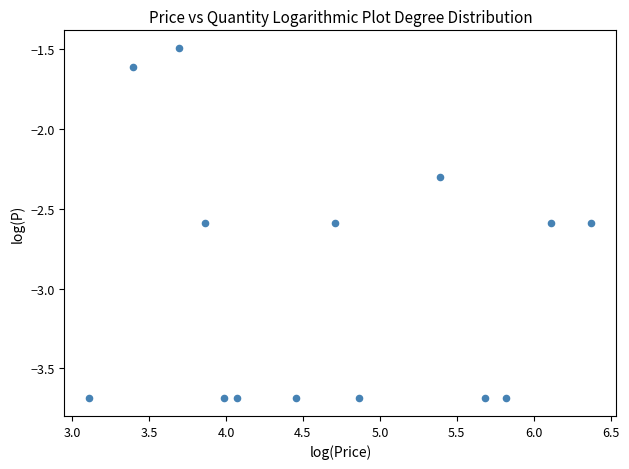

What Y value in the scatter plot is closest to -2?

-2.3